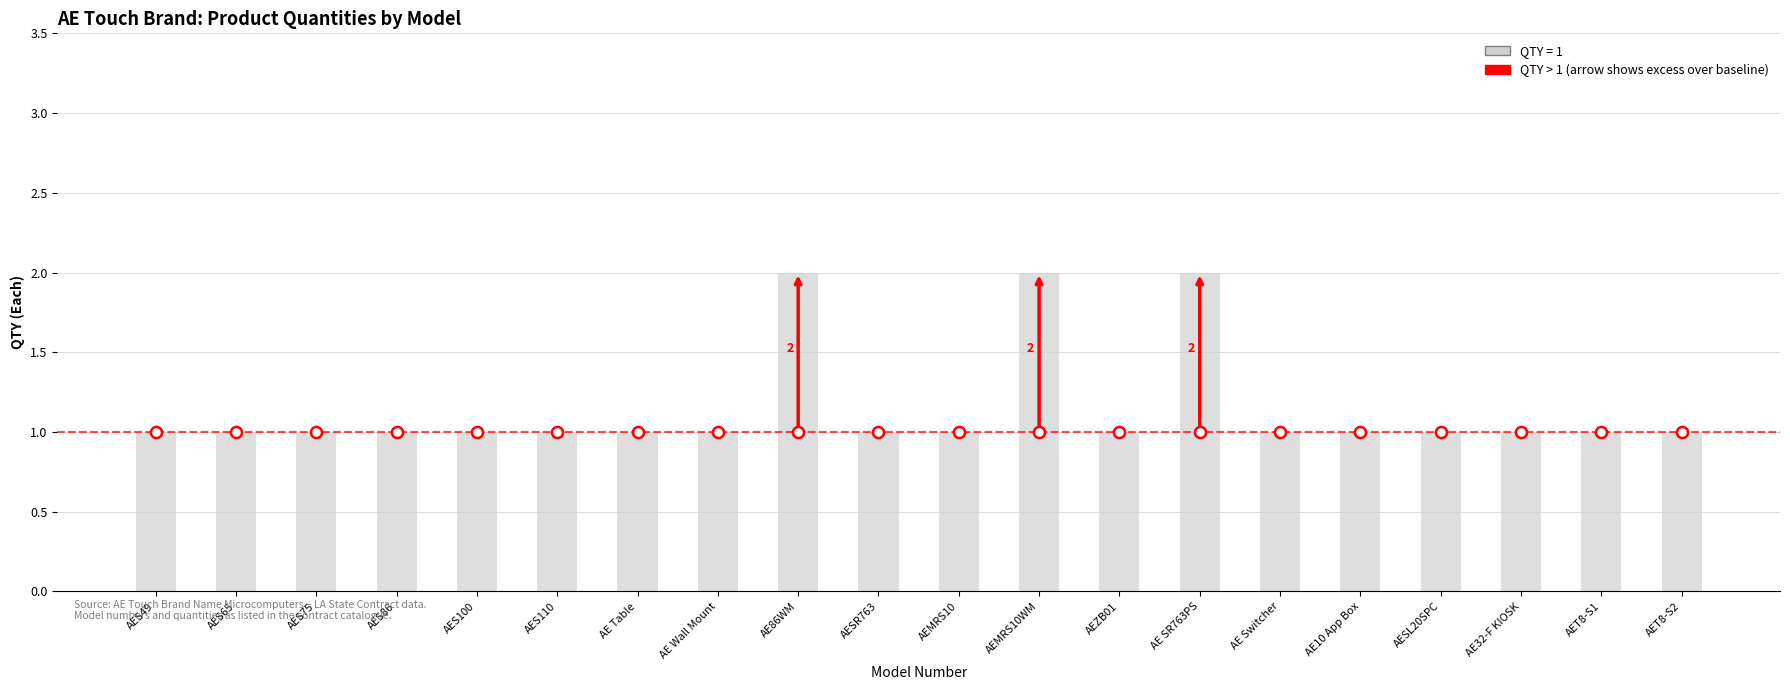

What is the label of the 2nd bar from the right?

AET8-S1